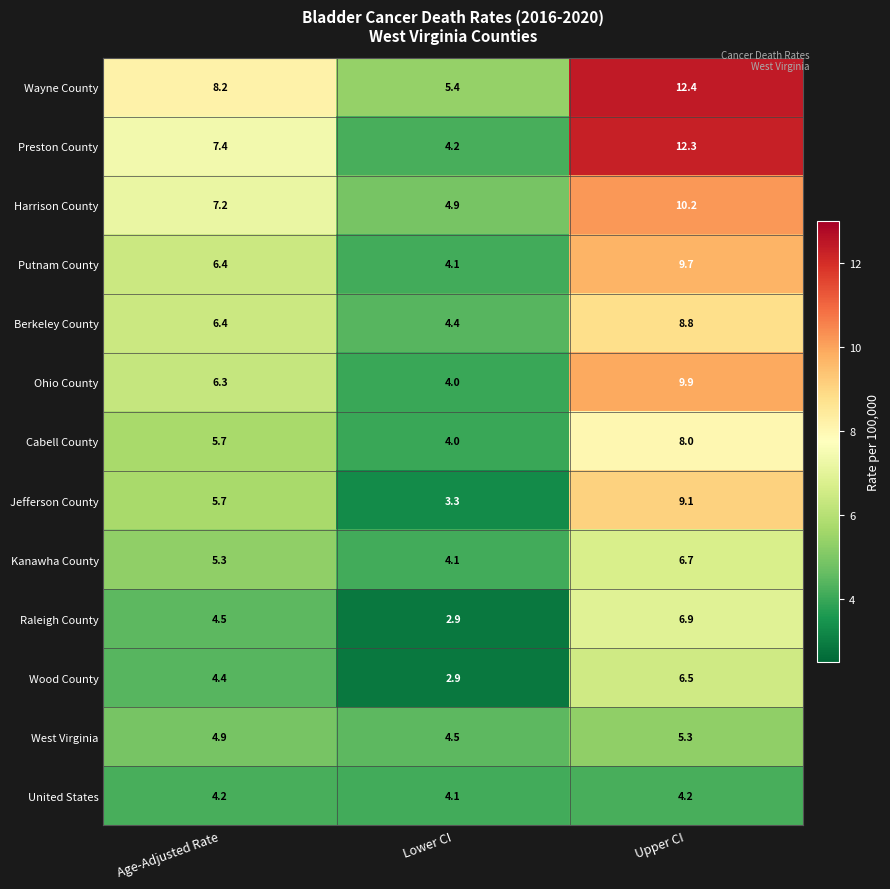

The value of Wood County at Lower CI is 2.9. True or false?

True